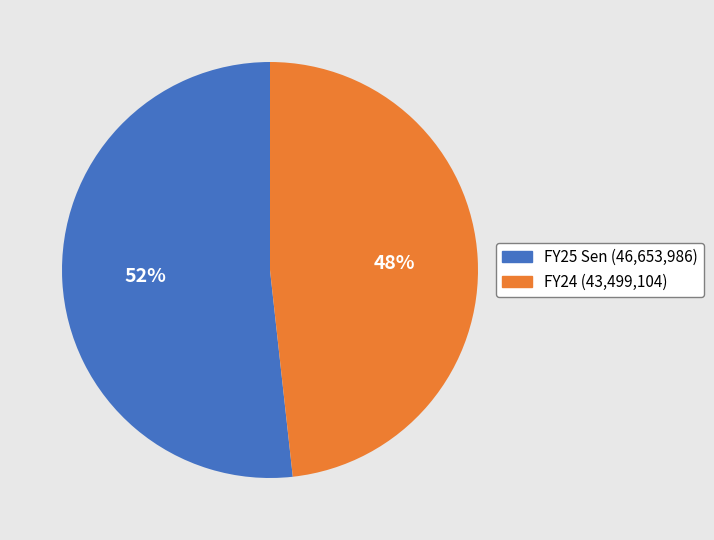

Which category accounts for the majority?

FY25 Sen (46,653,986)